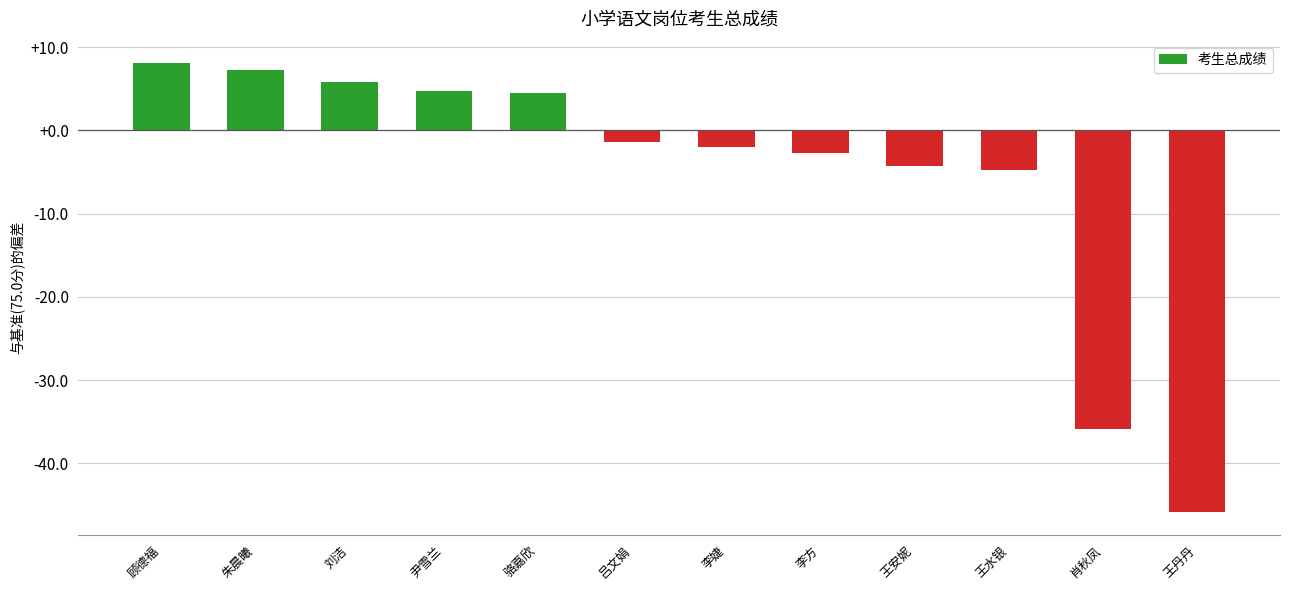

Approximately how many times larger is the value at 朱晨曦 compared to 尹雪兰?

1.5